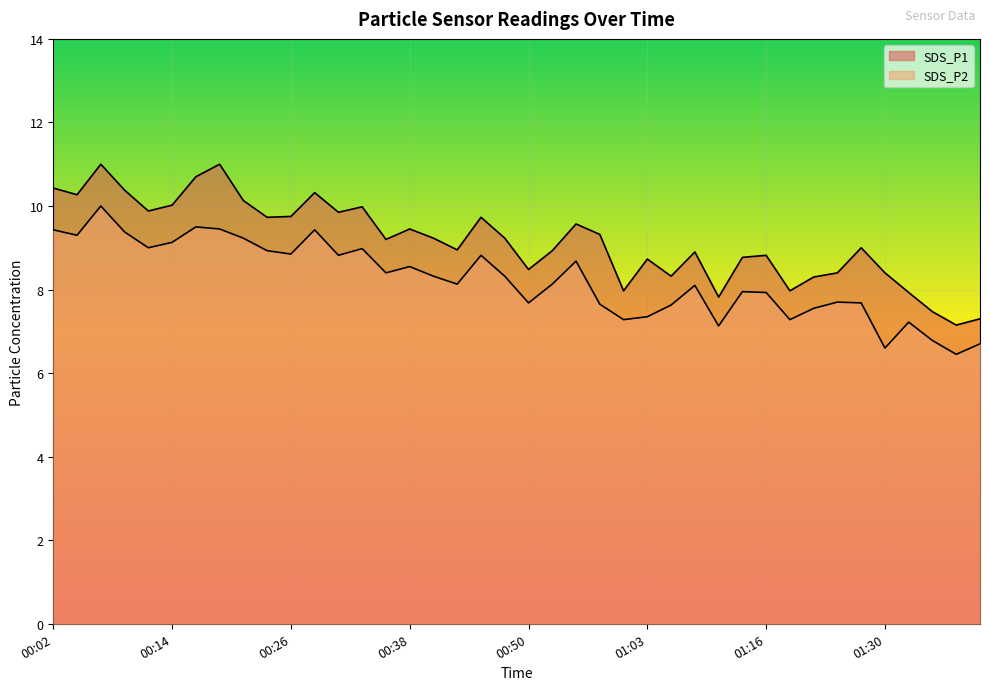

True or false: SDS_P2 and SDS_P1 intersect in this chart.

False